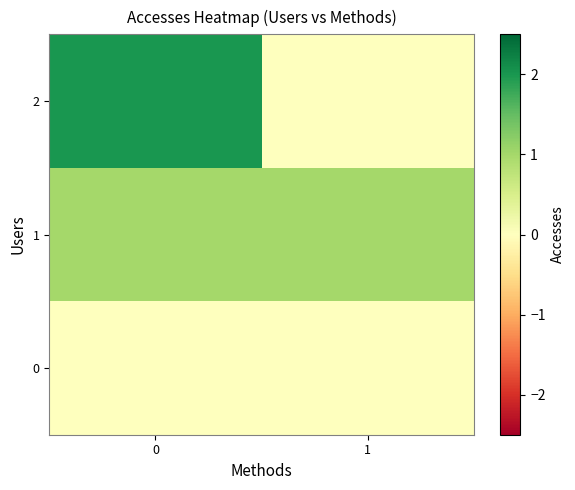

Which series changed the most between 0 and 1?

2